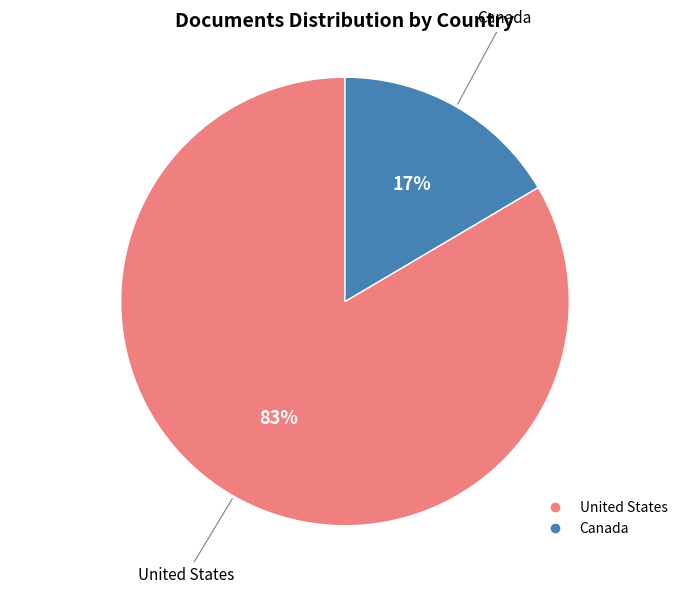

Between United States and Canada, which is larger?

United States